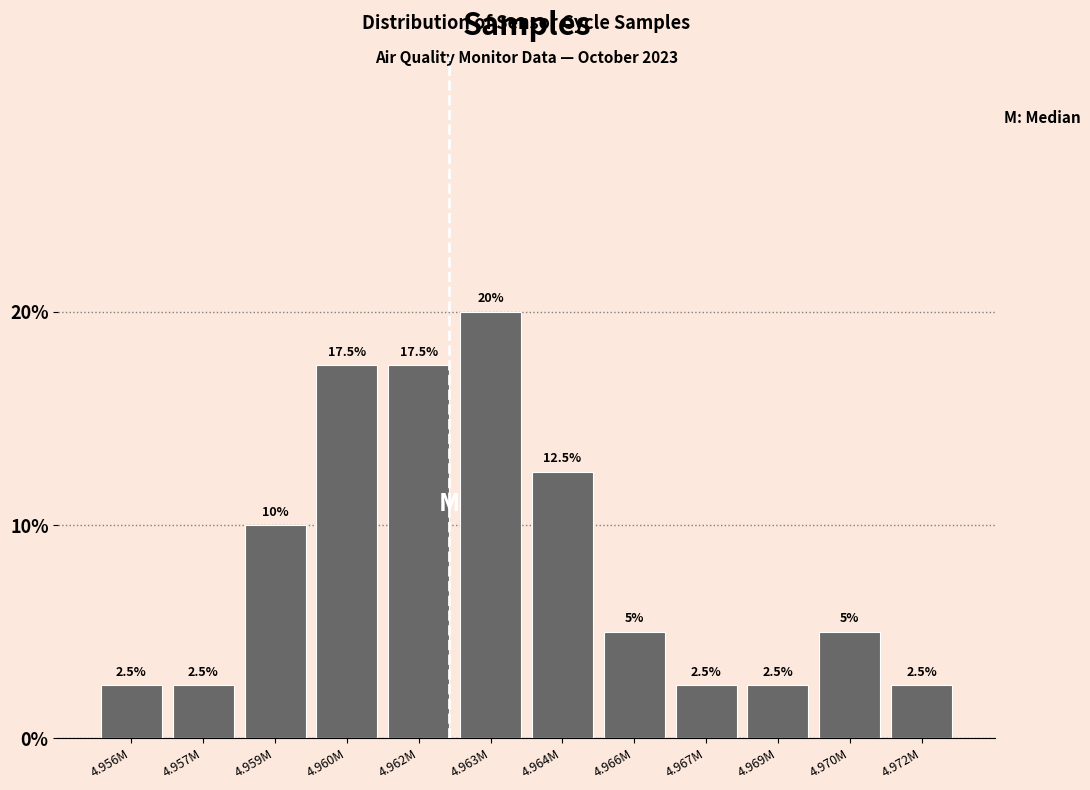

Reading left to right, transcribe all the data shown in this chart.

2.5	2.5	10.0	17.5	17.5	20.0	12.5	5.0	2.5	2.5	5.0	2.5